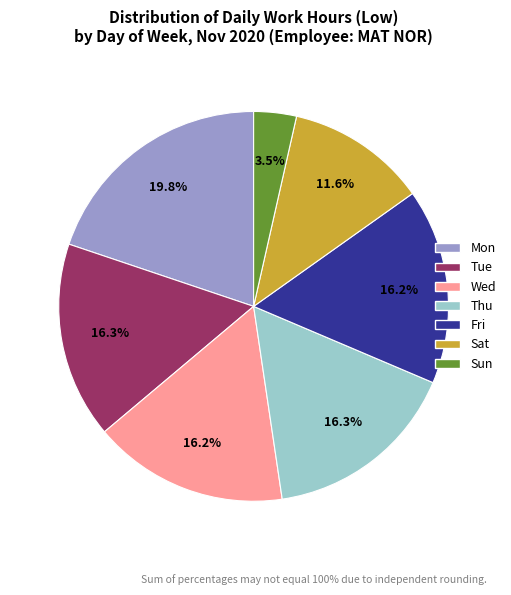

Is there any slice that represents more than half of the pie?

No